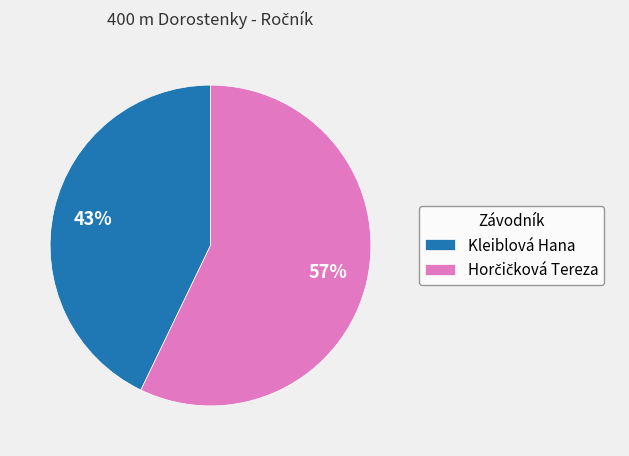

Which category has the smallest portion of the pie?

Kleiblová Hana